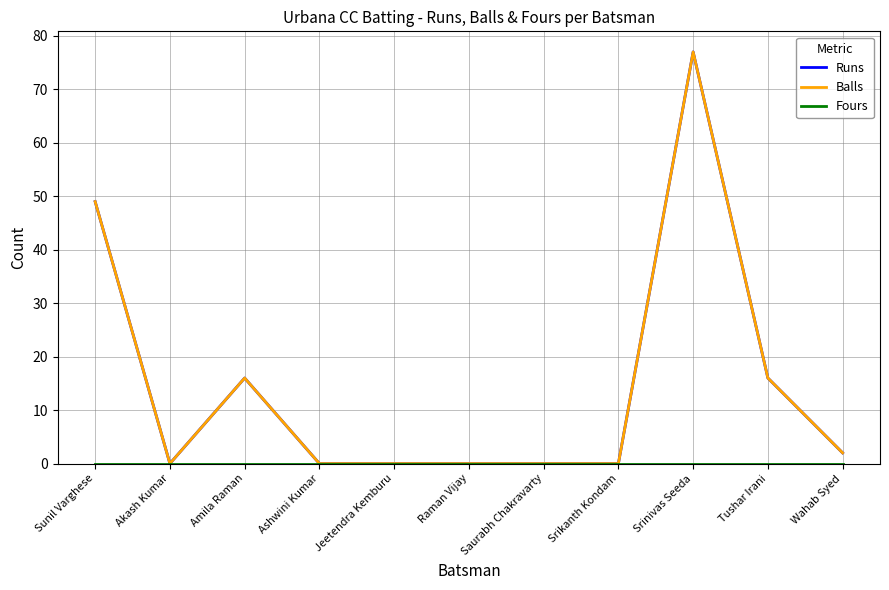

Which series changed the most between Jeetendra Kemburu and Saurabh Chakravarty?

Runs